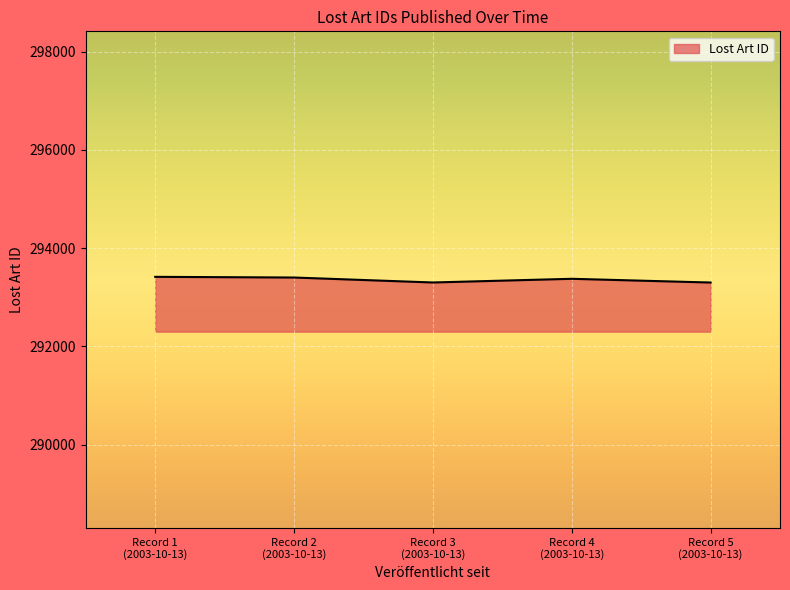

True or false: there are more than 2 points higher than both neighbors.

False